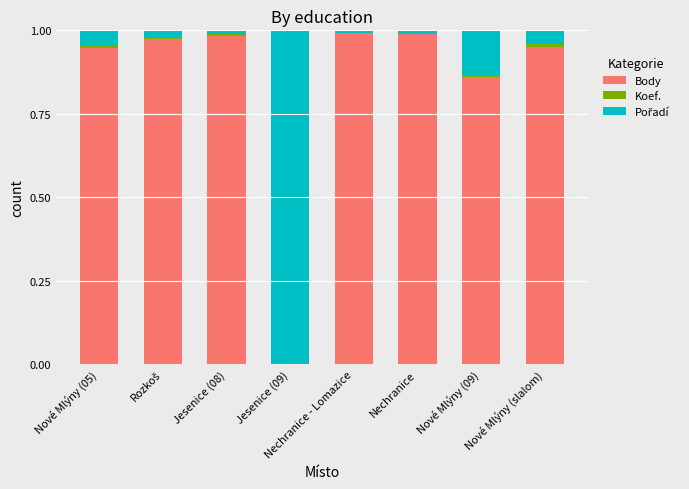

Is it true that Body equals 1.0 at Jesenice (08)?

True